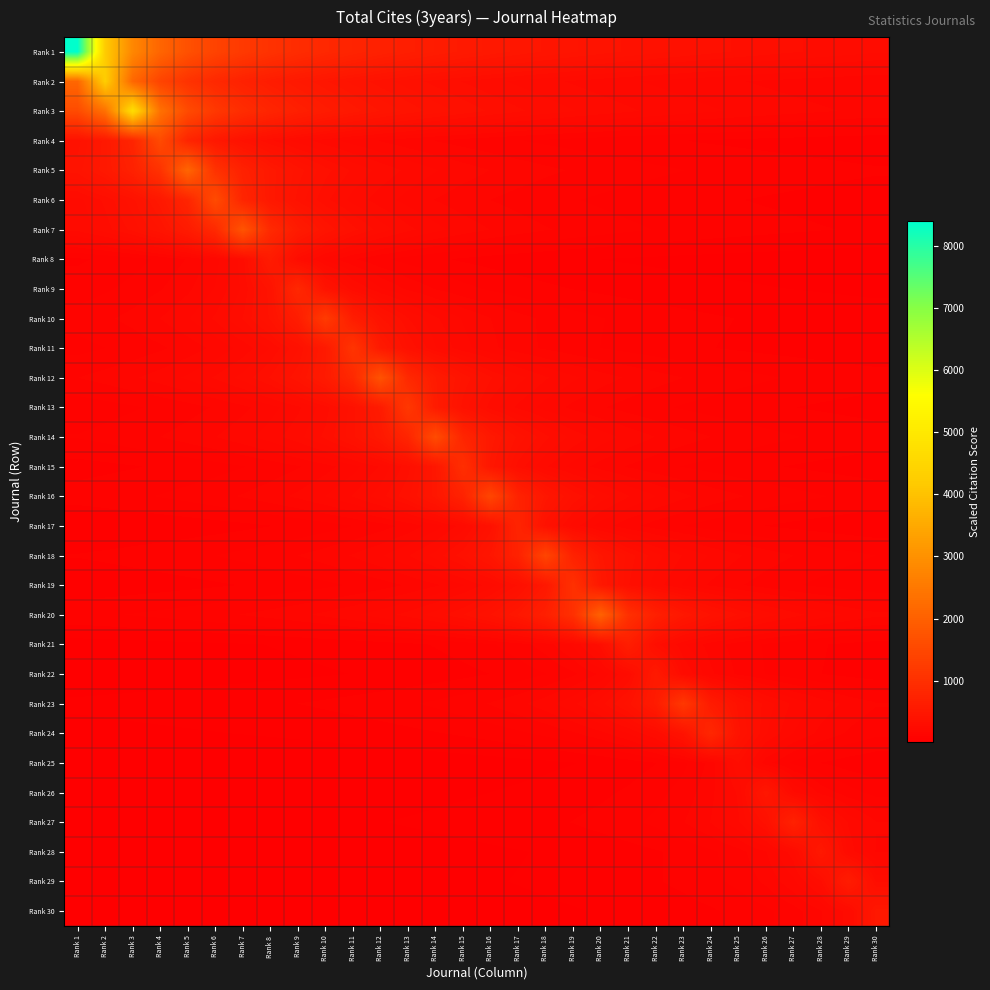

Reading left to right, what are all the values shown in this chart?

Rank 1: Rank 1=8403.0	Rank 2=4201.5	Rank 3=2801.0	Rank 4=2100.8	Rank 5=1680.6	Rank 6=1400.5	Rank 7=1200.4	Rank 8=1050.4	Rank 9=933.7	Rank 10=840.3	Rank 11=763.9	Rank 12=700.2	Rank 13=646.4	Rank 14=600.2	Rank 15=560.2	Rank 16=525.2	Rank 17=494.3	Rank 18=466.8	Rank 19=442.3	Rank 20=420.1	Rank 21=400.1	Rank 22=382.0	Rank 23=365.3	Rank 24=350.1	Rank 25=336.1	Rank 26=323.2	Rank 27=311.2	Rank 28=300.1	Rank 29=289.8	Rank 30=280.1
Rank 2: Rank 1=2136.5	Rank 2=4273.0	Rank 3=2136.5	Rank 4=1424.3	Rank 5=1068.2	Rank 6=854.6	Rank 7=712.2	Rank 8=610.4	Rank 9=534.1	Rank 10=474.8	Rank 11=427.3	Rank 12=388.5	Rank 13=356.1	Rank 14=328.7	Rank 15=305.2	Rank 16=284.9	Rank 17=267.1	Rank 18=251.4	Rank 19=237.4	Rank 20=224.9	Rank 21=213.7	Rank 22=203.5	Rank 23=194.2	Rank 24=185.8	Rank 25=178.0	Rank 26=170.9	Rank 27=164.3	Rank 28=158.3	Rank 29=152.6	Rank 30=147.3
Rank 3: Rank 1=1564.3	Rank 2=2346.5	Rank 3=4693.0	Rank 4=2346.5	Rank 5=1564.3	Rank 6=1173.2	Rank 7=938.6	Rank 8=782.2	Rank 9=670.4	Rank 10=586.6	Rank 11=521.4	Rank 12=469.3	Rank 13=426.6	Rank 14=391.1	Rank 15=361.0	Rank 16=335.2	Rank 17=312.9	Rank 18=293.3	Rank 19=276.1	Rank 20=260.7	Rank 21=247.0	Rank 22=234.7	Rank 23=223.5	Rank 24=213.3	Rank 25=204.0	Rank 26=195.5	Rank 27=187.7	Rank 28=180.5	Rank 29=173.8	Rank 30=167.6
Rank 4: Rank 1=390.2	Rank 2=520.3	Rank 3=780.5	Rank 4=1561.0	Rank 5=780.5	Rank 6=520.3	Rank 7=390.2	Rank 8=312.2	Rank 9=260.2	Rank 10=223.0	Rank 11=195.1	Rank 12=173.4	Rank 13=156.1	Rank 14=141.9	Rank 15=130.1	Rank 16=120.1	Rank 17=111.5	Rank 18=104.1	Rank 19=97.6	Rank 20=91.8	Rank 21=86.7	Rank 22=82.2	Rank 23=78.0	Rank 24=74.3	Rank 25=71.0	Rank 26=67.9	Rank 27=65.0	Rank 28=62.4	Rank 29=60.0	Rank 30=57.8
Rank 5: Rank 1=421.8	Rank 2=527.2	Rank 3=703.0	Rank 4=1054.5	Rank 5=2109.0	Rank 6=1054.5	Rank 7=703.0	Rank 8=527.2	Rank 9=421.8	Rank 10=351.5	Rank 11=301.3	Rank 12=263.6	Rank 13=234.3	Rank 14=210.9	Rank 15=191.7	Rank 16=175.8	Rank 17=162.2	Rank 18=150.6	Rank 19=140.6	Rank 20=131.8	Rank 21=124.1	Rank 22=117.2	Rank 23=111.0	Rank 24=105.5	Rank 25=100.4	Rank 26=95.9	Rank 27=91.7	Rank 28=87.9	Rank 29=84.4	Rank 30=81.1
Rank 6: Rank 1=262.3	Rank 2=314.8	Rank 3=393.5	Rank 4=524.7	Rank 5=787.0	Rank 6=1574.0	Rank 7=787.0	Rank 8=524.7	Rank 9=393.5	Rank 10=314.8	Rank 11=262.3	Rank 12=224.9	Rank 13=196.8	Rank 14=174.9	Rank 15=157.4	Rank 16=143.1	Rank 17=131.2	Rank 18=121.1	Rank 19=112.4	Rank 20=104.9	Rank 21=98.4	Rank 22=92.6	Rank 23=87.4	Rank 24=82.8	Rank 25=78.7	Rank 26=75.0	Rank 27=71.5	Rank 28=68.4	Rank 29=65.6	Rank 30=63.0
Rank 7: Rank 1=250.4	Rank 2=292.2	Rank 3=350.6	Rank 4=438.2	Rank 5=584.3	Rank 6=876.5	Rank 7=1753.0	Rank 8=876.5	Rank 9=584.3	Rank 10=438.2	Rank 11=350.6	Rank 12=292.2	Rank 13=250.4	Rank 14=219.1	Rank 15=194.8	Rank 16=175.3	Rank 17=159.4	Rank 18=146.1	Rank 19=134.8	Rank 20=125.2	Rank 21=116.9	Rank 22=109.6	Rank 23=103.1	Rank 24=97.4	Rank 25=92.3	Rank 26=87.7	Rank 27=83.5	Rank 28=79.7	Rank 29=76.2	Rank 30=73.0
Rank 8: Rank 1=73.0	Rank 2=83.4	Rank 3=97.3	Rank 4=116.8	Rank 5=146.0	Rank 6=194.7	Rank 7=292.0	Rank 8=584.0	Rank 9=292.0	Rank 10=194.7	Rank 11=146.0	Rank 12=116.8	Rank 13=97.3	Rank 14=83.4	Rank 15=73.0	Rank 16=64.9	Rank 17=58.4	Rank 18=53.1	Rank 19=48.7	Rank 20=44.9	Rank 21=41.7	Rank 22=38.9	Rank 23=36.5	Rank 24=34.4	Rank 25=32.4	Rank 26=30.7	Rank 27=29.2	Rank 28=27.8	Rank 29=26.5	Rank 30=25.4
Rank 9: Rank 1=94.0	Rank 2=105.8	Rank 3=120.9	Rank 4=141.0	Rank 5=169.2	Rank 6=211.5	Rank 7=282.0	Rank 8=423.0	Rank 9=846.0	Rank 10=423.0	Rank 11=282.0	Rank 12=211.5	Rank 13=169.2	Rank 14=141.0	Rank 15=120.9	Rank 16=105.8	Rank 17=94.0	Rank 18=84.6	Rank 19=76.9	Rank 20=70.5	Rank 21=65.1	Rank 22=60.4	Rank 23=56.4	Rank 24=52.9	Rank 25=49.8	Rank 26=47.0	Rank 27=44.5	Rank 28=42.3	Rank 29=40.3	Rank 30=38.5
Rank 10: Rank 1=123.4	Rank 2=137.1	Rank 3=154.2	Rank 4=176.3	Rank 5=205.7	Rank 6=246.8	Rank 7=308.5	Rank 8=411.3	Rank 9=617.0	Rank 10=1234.0	Rank 11=617.0	Rank 12=411.3	Rank 13=308.5	Rank 14=246.8	Rank 15=205.7	Rank 16=176.3	Rank 17=154.2	Rank 18=137.1	Rank 19=123.4	Rank 20=112.2	Rank 21=102.8	Rank 22=94.9	Rank 23=88.1	Rank 24=82.3	Rank 25=77.1	Rank 26=72.6	Rank 27=68.6	Rank 28=64.9	Rank 29=61.7	Rank 30=58.8
Rank 11: Rank 1=100.3	Rank 2=110.3	Rank 3=122.6	Rank 4=137.9	Rank 5=157.6	Rank 6=183.8	Rank 7=220.6	Rank 8=275.8	Rank 9=367.7	Rank 10=551.5	Rank 11=1103.0	Rank 12=551.5	Rank 13=367.7	Rank 14=275.8	Rank 15=220.6	Rank 16=183.8	Rank 17=157.6	Rank 18=137.9	Rank 19=122.6	Rank 20=110.3	Rank 21=100.3	Rank 22=91.9	Rank 23=84.8	Rank 24=78.8	Rank 25=73.5	Rank 26=68.9	Rank 27=64.9	Rank 28=61.3	Rank 29=58.1	Rank 30=55.1
Rank 12: Rank 1=143.2	Rank 2=156.2	Rank 3=171.8	Rank 4=190.9	Rank 5=214.8	Rank 6=245.4	Rank 7=286.3	Rank 8=343.6	Rank 9=429.5	Rank 10=572.7	Rank 11=859.0	Rank 12=1718.0	Rank 13=859.0	Rank 14=572.7	Rank 15=429.5	Rank 16=343.6	Rank 17=286.3	Rank 18=245.4	Rank 19=214.8	Rank 20=190.9	Rank 21=171.8	Rank 22=156.2	Rank 23=143.2	Rank 24=132.2	Rank 25=122.7	Rank 26=114.5	Rank 27=107.4	Rank 28=101.1	Rank 29=95.4	Rank 30=90.4
Rank 13: Rank 1=90.2	Rank 2=97.8	Rank 3=106.6	Rank 4=117.3	Rank 5=130.3	Rank 6=146.6	Rank 7=167.6	Rank 8=195.5	Rank 9=234.6	Rank 10=293.2	Rank 11=391.0	Rank 12=586.5	Rank 13=1173.0	Rank 14=586.5	Rank 15=391.0	Rank 16=293.2	Rank 17=234.6	Rank 18=195.5	Rank 19=167.6	Rank 20=146.6	Rank 21=130.3	Rank 22=117.3	Rank 23=106.6	Rank 24=97.8	Rank 25=90.2	Rank 26=83.8	Rank 27=78.2	Rank 28=73.3	Rank 29=69.0	Rank 30=65.2
Rank 14: Rank 1=112.7	Rank 2=121.4	Rank 3=131.5	Rank 4=143.5	Rank 5=157.8	Rank 6=175.3	Rank 7=197.2	Rank 8=225.4	Rank 9=263.0	Rank 10=315.6	Rank 11=394.5	Rank 12=526.0	Rank 13=789.0	Rank 14=1578.0	Rank 15=789.0	Rank 16=526.0	Rank 17=394.5	Rank 18=315.6	Rank 19=263.0	Rank 20=225.4	Rank 21=197.2	Rank 22=175.3	Rank 23=157.8	Rank 24=143.5	Rank 25=131.5	Rank 26=121.4	Rank 27=112.7	Rank 28=105.2	Rank 29=98.6	Rank 30=92.8
Rank 15: Rank 1=65.4	Rank 2=70.1	Rank 3=75.5	Rank 4=81.8	Rank 5=89.2	Rank 6=98.1	Rank 7=109.0	Rank 8=122.6	Rank 9=140.1	Rank 10=163.5	Rank 11=196.2	Rank 12=245.2	Rank 13=327.0	Rank 14=490.5	Rank 15=981.0	Rank 16=490.5	Rank 17=327.0	Rank 18=245.2	Rank 19=196.2	Rank 20=163.5	Rank 21=140.1	Rank 22=122.6	Rank 23=109.0	Rank 24=98.1	Rank 25=89.2	Rank 26=81.8	Rank 27=75.5	Rank 28=70.1	Rank 29=65.4	Rank 30=61.3
Rank 16: Rank 1=91.5	Rank 2=97.6	Rank 3=104.6	Rank 4=112.6	Rank 5=122.0	Rank 6=133.1	Rank 7=146.4	Rank 8=162.7	Rank 9=183.0	Rank 10=209.1	Rank 11=244.0	Rank 12=292.8	Rank 13=366.0	Rank 14=488.0	Rank 15=732.0	Rank 16=1464.0	Rank 17=732.0	Rank 18=488.0	Rank 19=366.0	Rank 20=292.8	Rank 21=244.0	Rank 22=209.1	Rank 23=183.0	Rank 24=162.7	Rank 25=146.4	Rank 26=133.1	Rank 27=122.0	Rank 28=112.6	Rank 29=104.6	Rank 30=97.6
Rank 17: Rank 1=45.3	Rank 2=48.1	Rank 3=51.3	Rank 4=55.0	Rank 5=59.2	Rank 6=64.2	Rank 7=70.0	Rank 8=77.0	Rank 9=85.6	Rank 10=96.2	Rank 11=110.0	Rank 12=128.3	Rank 13=154.0	Rank 14=192.5	Rank 15=256.7	Rank 16=385.0	Rank 17=770.0	Rank 18=385.0	Rank 19=256.7	Rank 20=192.5	Rank 21=154.0	Rank 22=128.3	Rank 23=110.0	Rank 24=96.2	Rank 25=85.6	Rank 26=77.0	Rank 27=70.0	Rank 28=64.2	Rank 29=59.2	Rank 30=55.0
Rank 18: Rank 1=79.7	Rank 2=84.4	Rank 3=89.7	Rank 4=95.7	Rank 5=102.5	Rank 6=110.4	Rank 7=119.6	Rank 8=130.5	Rank 9=143.5	Rank 10=159.4	Rank 11=179.4	Rank 12=205.0	Rank 13=239.2	Rank 14=287.0	Rank 15=358.8	Rank 16=478.3	Rank 17=717.5	Rank 18=1435.0	Rank 19=717.5	Rank 20=478.3	Rank 21=358.8	Rank 22=287.0	Rank 23=239.2	Rank 24=205.0	Rank 25=179.4	Rank 26=159.4	Rank 27=143.5	Rank 28=130.5	Rank 29=119.6	Rank 30=110.4
Rank 19: Rank 1=54.1	Rank 2=57.1	Rank 3=60.4	Rank 4=64.2	Rank 5=68.5	Rank 6=73.4	Rank 7=79.0	Rank 8=85.6	Rank 9=93.4	Rank 10=102.7	Rank 11=114.1	Rank 12=128.4	Rank 13=146.7	Rank 14=171.2	Rank 15=205.4	Rank 16=256.8	Rank 17=342.3	Rank 18=513.5	Rank 19=1027.0	Rank 20=513.5	Rank 21=342.3	Rank 22=256.8	Rank 23=205.4	Rank 24=171.2	Rank 25=146.7	Rank 26=128.4	Rank 27=114.1	Rank 28=102.7	Rank 29=93.4	Rank 30=85.6
Rank 20: Rank 1=101.4	Rank 2=106.7	Rank 3=112.7	Rank 4=119.3	Rank 5=126.8	Rank 6=135.2	Rank 7=144.9	Rank 8=156.0	Rank 9=169.0	Rank 10=184.4	Rank 11=202.8	Rank 12=225.3	Rank 13=253.5	Rank 14=289.7	Rank 15=338.0	Rank 16=405.6	Rank 17=507.0	Rank 18=676.0	Rank 19=1014.0	Rank 20=2028.0	Rank 21=1014.0	Rank 22=676.0	Rank 23=507.0	Rank 24=405.6	Rank 25=338.0	Rank 26=289.7	Rank 27=253.5	Rank 28=225.3	Rank 29=202.8	Rank 30=184.4
Rank 21: Rank 1=30.6	Rank 2=32.1	Rank 3=33.8	Rank 4=35.7	Rank 5=37.8	Rank 6=40.1	Rank 7=42.8	Rank 8=45.9	Rank 9=49.4	Rank 10=53.5	Rank 11=58.4	Rank 12=64.2	Rank 13=71.3	Rank 14=80.2	Rank 15=91.7	Rank 16=107.0	Rank 17=128.4	Rank 18=160.5	Rank 19=214.0	Rank 20=321.0	Rank 21=642.0	Rank 22=321.0	Rank 23=214.0	Rank 24=160.5	Rank 25=128.4	Rank 26=107.0	Rank 27=91.7	Rank 28=80.2	Rank 29=71.3	Rank 30=64.2
Rank 22: Rank 1=24.9	Rank 2=26.0	Rank 3=27.4	Rank 4=28.8	Rank 5=30.4	Rank 6=32.2	Rank 7=34.2	Rank 8=36.5	Rank 9=39.1	Rank 10=42.1	Rank 11=45.6	Rank 12=49.7	Rank 13=54.7	Rank 14=60.8	Rank 15=68.4	Rank 16=78.1	Rank 17=91.2	Rank 18=109.4	Rank 19=136.8	Rank 20=182.3	Rank 21=273.5	Rank 22=547.0	Rank 23=273.5	Rank 24=182.3	Rank 25=136.8	Rank 26=109.4	Rank 27=91.2	Rank 28=78.1	Rank 29=68.4	Rank 30=60.8
Rank 23: Rank 1=50.8	Rank 2=53.1	Rank 3=55.7	Rank 4=58.5	Rank 5=61.5	Rank 6=64.9	Rank 7=68.8	Rank 8=73.1	Rank 9=77.9	Rank 10=83.5	Rank 11=89.9	Rank 12=97.4	Rank 13=106.3	Rank 14=116.9	Rank 15=129.9	Rank 16=146.1	Rank 17=167.0	Rank 18=194.8	Rank 19=233.8	Rank 20=292.2	Rank 21=389.7	Rank 22=584.5	Rank 23=1169.0	Rank 24=584.5	Rank 25=389.7	Rank 26=292.2	Rank 27=233.8	Rank 28=194.8	Rank 29=167.0	Rank 30=146.1
Rank 24: Rank 1=34.7	Rank 2=36.2	Rank 3=37.9	Rank 4=39.7	Rank 5=41.6	Rank 6=43.8	Rank 7=46.3	Rank 8=49.0	Rank 9=52.1	Rank 10=55.5	Rank 11=59.5	Rank 12=64.1	Rank 13=69.4	Rank 14=75.7	Rank 15=83.3	Rank 16=92.6	Rank 17=104.1	Rank 18=119.0	Rank 19=138.8	Rank 20=166.6	Rank 21=208.2	Rank 22=277.7	Rank 23=416.5	Rank 24=833.0	Rank 25=416.5	Rank 26=277.7	Rank 27=208.2	Rank 28=166.6	Rank 29=138.8	Rank 30=119.0
Rank 25: Rank 1=12.3	Rank 2=12.8	Rank 3=13.4	Rank 4=14.0	Rank 5=14.7	Rank 6=15.4	Rank 7=16.2	Rank 8=17.1	Rank 9=18.1	Rank 10=19.2	Rank 11=20.5	Rank 12=22.0	Rank 13=23.7	Rank 14=25.7	Rank 15=28.0	Rank 16=30.8	Rank 17=34.2	Rank 18=38.5	Rank 19=44.0	Rank 20=51.3	Rank 21=61.6	Rank 22=77.0	Rank 23=102.7	Rank 24=154.0	Rank 25=308.0	Rank 26=154.0	Rank 27=102.7	Rank 28=77.0	Rank 29=61.6	Rank 30=51.3
Rank 26: Rank 1=19.1	Rank 2=19.9	Rank 3=20.7	Rank 4=21.6	Rank 5=22.6	Rank 6=23.7	Rank 7=24.9	Rank 8=26.2	Rank 9=27.6	Rank 10=29.2	Rank 11=31.1	Rank 12=33.1	Rank 13=35.5	Rank 14=38.2	Rank 15=41.4	Rank 16=45.2	Rank 17=49.7	Rank 18=55.2	Rank 19=62.1	Rank 20=71.0	Rank 21=82.8	Rank 22=99.4	Rank 23=124.2	Rank 24=165.7	Rank 25=248.5	Rank 26=497.0	Rank 27=248.5	Rank 28=165.7	Rank 29=124.2	Rank 30=99.4
Rank 27: Rank 1=26.3	Rank 2=27.3	Rank 3=28.4	Rank 4=29.6	Rank 5=30.9	Rank 6=32.3	Rank 7=33.9	Rank 8=35.5	Rank 9=37.4	Rank 10=39.5	Rank 11=41.8	Rank 12=44.4	Rank 13=47.4	Rank 14=50.8	Rank 15=54.7	Rank 16=59.2	Rank 17=64.6	Rank 18=71.1	Rank 19=79.0	Rank 20=88.9	Rank 21=101.6	Rank 22=118.5	Rank 23=142.2	Rank 24=177.8	Rank 25=237.0	Rank 26=355.5	Rank 27=711.0	Rank 28=355.5	Rank 29=237.0	Rank 30=177.8
Rank 28: Rank 1=18.6	Rank 2=19.3	Rank 3=20.1	Rank 4=20.9	Rank 5=21.8	Rank 6=22.7	Rank 7=23.7	Rank 8=24.9	Rank 9=26.1	Rank 10=27.5	Rank 11=29.0	Rank 12=30.7	Rank 13=32.6	Rank 14=34.8	Rank 15=37.3	Rank 16=40.2	Rank 17=43.5	Rank 18=47.5	Rank 19=52.2	Rank 20=58.0	Rank 21=65.2	Rank 22=74.6	Rank 23=87.0	Rank 24=104.4	Rank 25=130.5	Rank 26=174.0	Rank 27=261.0	Rank 28=522.0	Rank 29=261.0	Rank 30=174.0
Rank 29: Rank 1=20.8	Rank 2=21.5	Rank 3=22.3	Rank 4=23.2	Rank 5=24.1	Rank 6=25.1	Rank 7=26.2	Rank 8=27.4	Rank 9=28.7	Rank 10=30.1	Rank 11=31.7	Rank 12=33.4	Rank 13=35.4	Rank 14=37.6	Rank 15=40.1	Rank 16=43.0	Rank 17=46.3	Rank 18=50.2	Rank 19=54.7	Rank 20=60.2	Rank 21=66.9	Rank 22=75.2	Rank 23=86.0	Rank 24=100.3	Rank 25=120.4	Rank 26=150.5	Rank 27=200.7	Rank 28=301.0	Rank 29=602.0	Rank 30=301.0
Rank 30: Rank 1=17.2	Rank 2=17.8	Rank 3=18.5	Rank 4=19.1	Rank 5=19.9	Rank 6=20.7	Rank 7=21.5	Rank 8=22.5	Rank 9=23.5	Rank 10=24.6	Rank 11=25.9	Rank 12=27.2	Rank 13=28.7	Rank 14=30.4	Rank 15=32.3	Rank 16=34.5	Rank 17=36.9	Rank 18=39.8	Rank 19=43.1	Rank 20=47.0	Rank 21=51.7	Rank 22=57.4	Rank 23=64.6	Rank 24=73.9	Rank 25=86.2	Rank 26=103.4	Rank 27=129.2	Rank 28=172.3	Rank 29=258.5	Rank 30=517.0